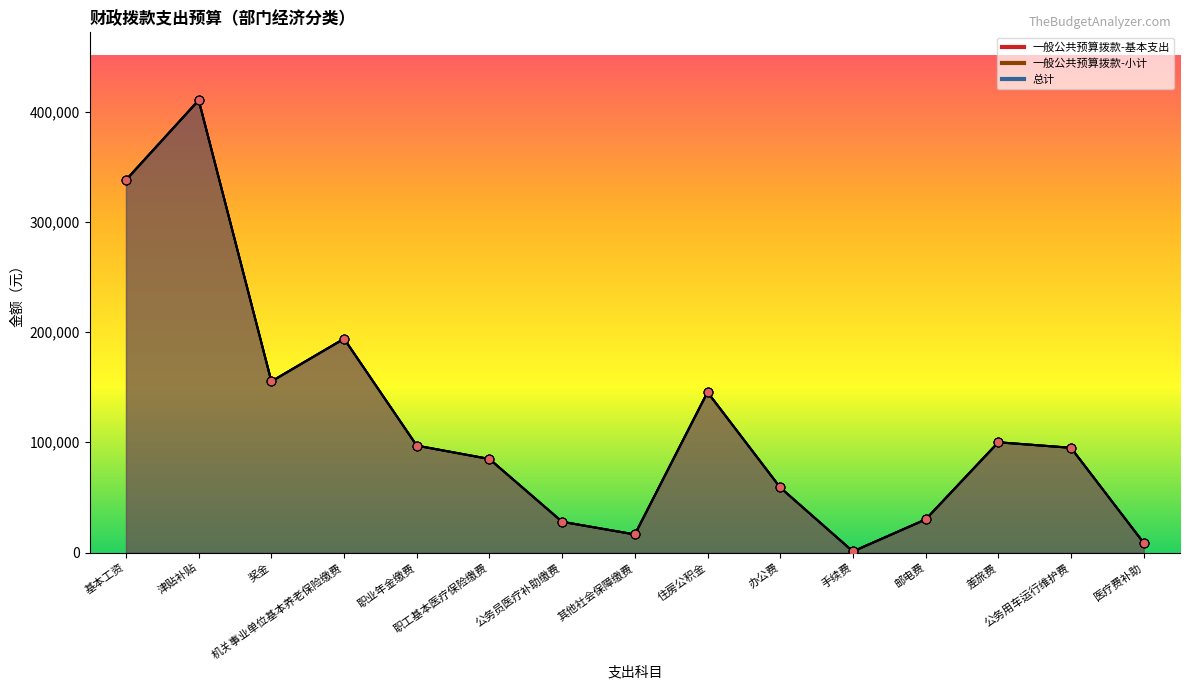

Which series reaches the minimum Y coordinate?

一般公共预算拨款-基本支出